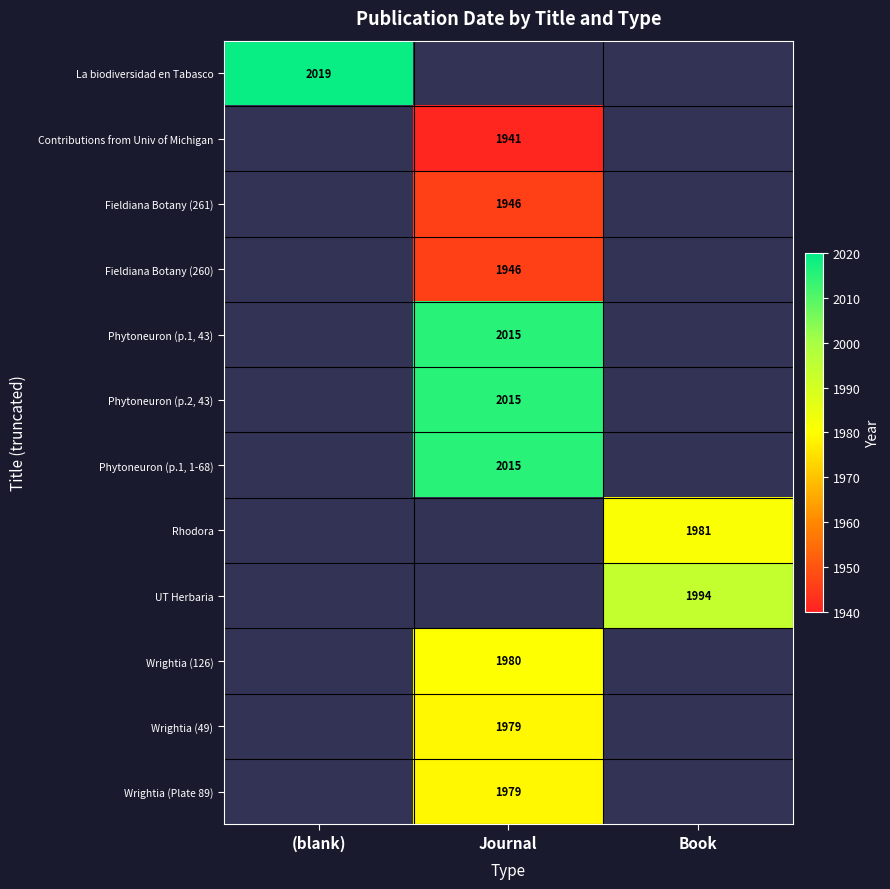

At how many categories does at least one series exceed 2015?

1